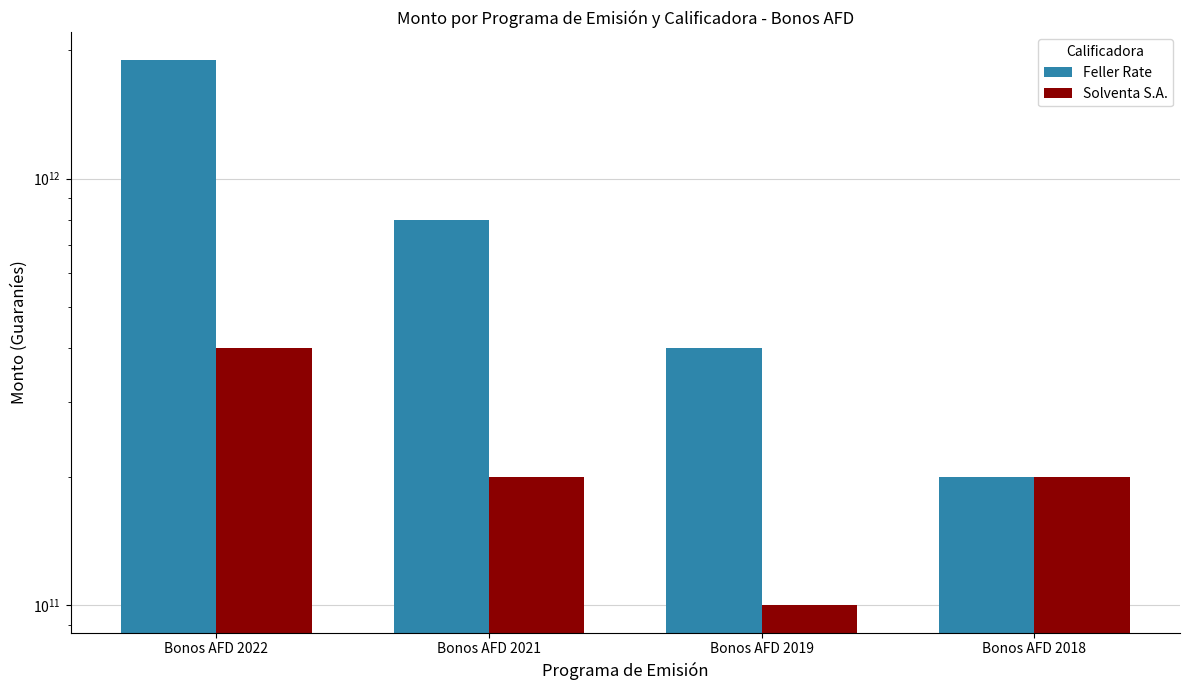

What is the minimum value for Feller Rate?

200000000000